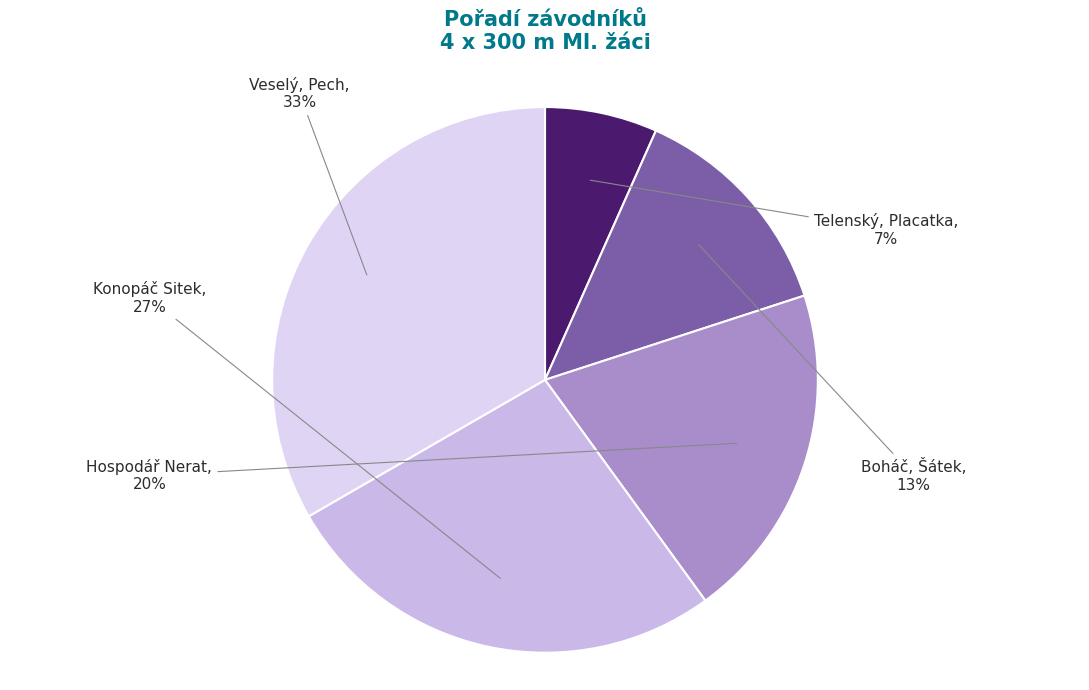

Rank the categories by value from lowest to highest.

Telenský, Placatka, Boháč, Šátek, Hospodář Nerat, Konopáč Sitek, Veselý, Pech